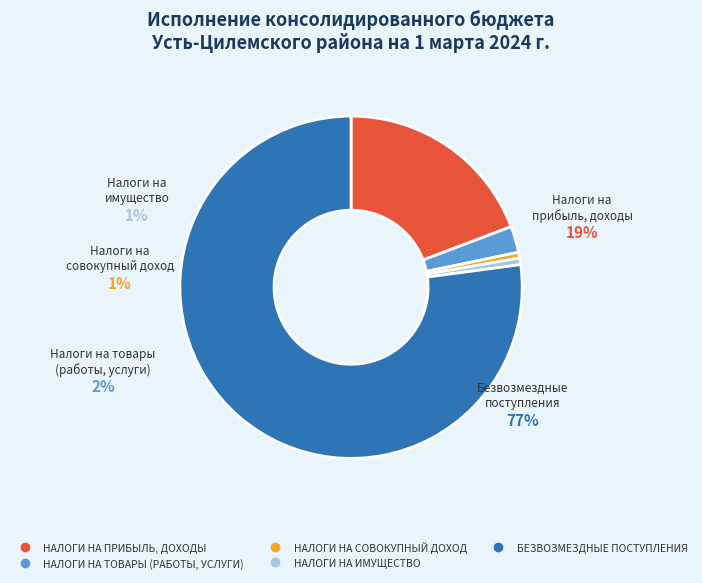

What is the change in value from НАЛОГИ НА ПРИБЫЛЬ, ДОХОДЫ to НАЛОГИ НА СОВОКУПНЫЙ ДОХОД?

-27468367.3